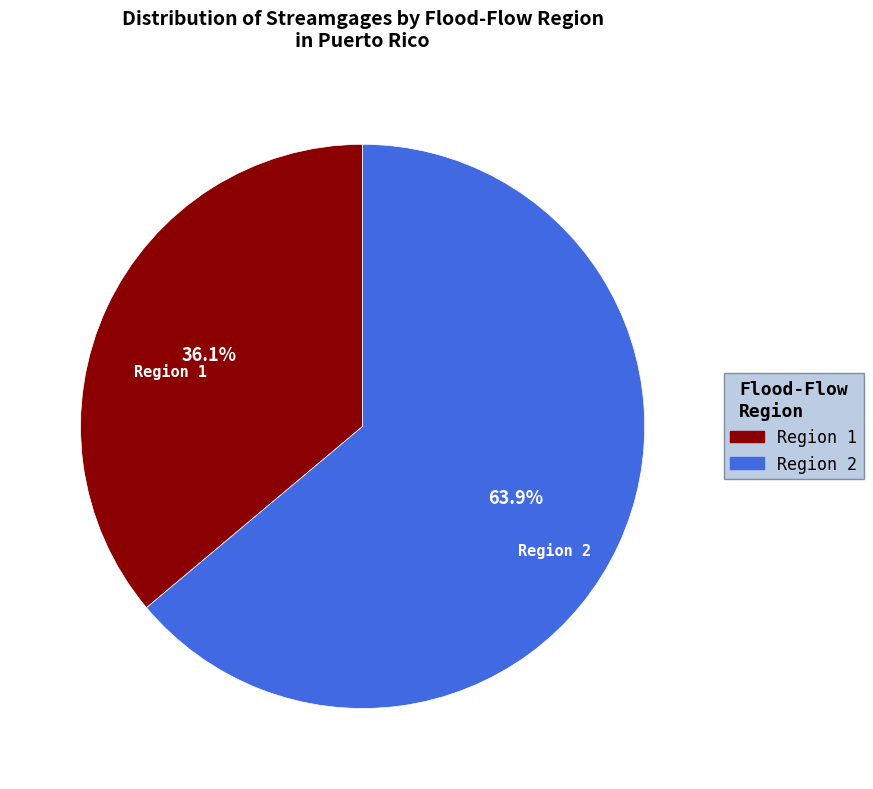

Rank the categories by value from highest to lowest.

Region 2, Region 1